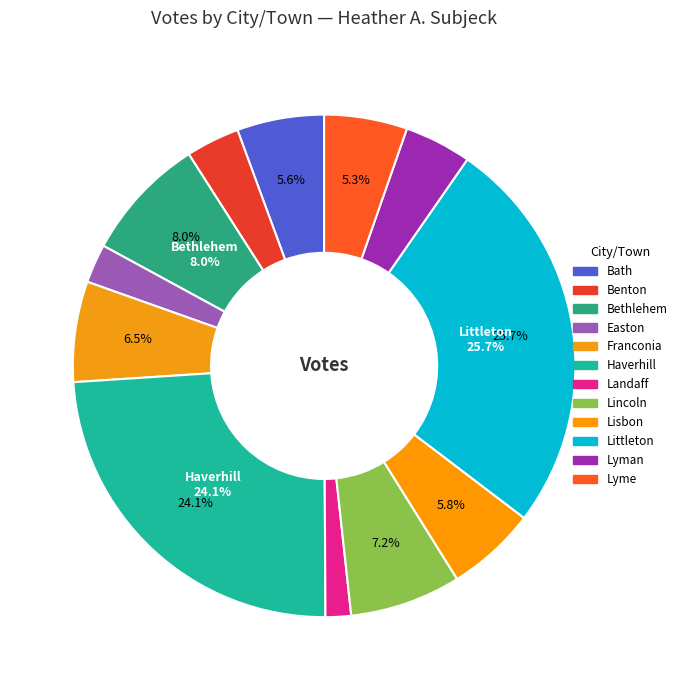

How many segments does this pie chart have?

12